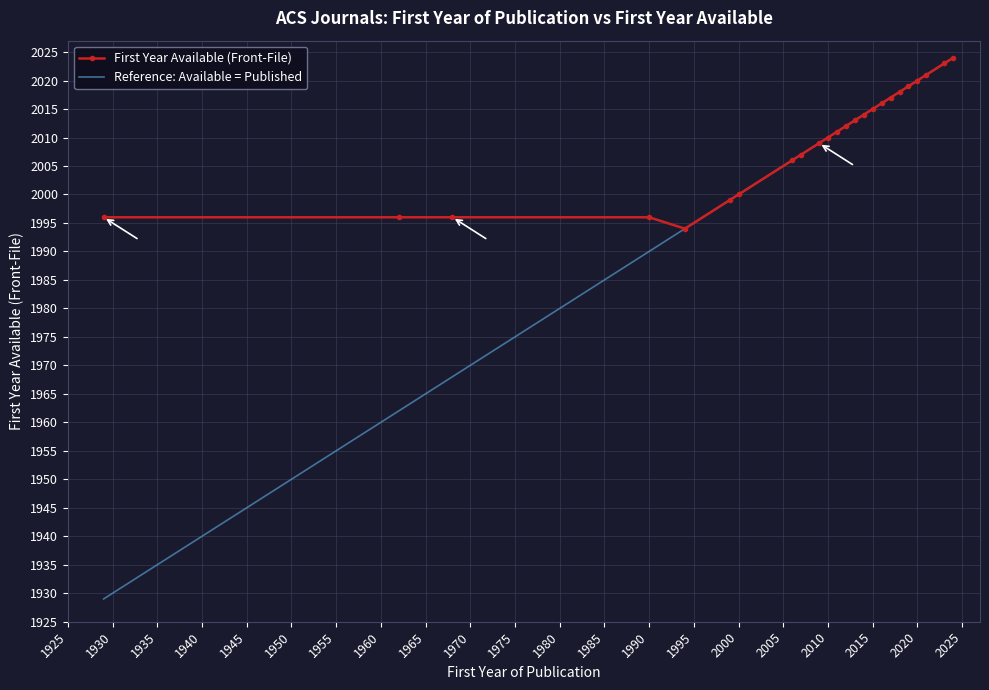

List the labels in order of value, smallest first.

1994, 1929, 1962, 1968, 1990, 1999, 2000, 2006, 2007, 2009, 2010, 2011, 2012, 2013, 2014, 2015, 2016, 2017, 2018, 2019, 2020, 2021, 2023, 2024